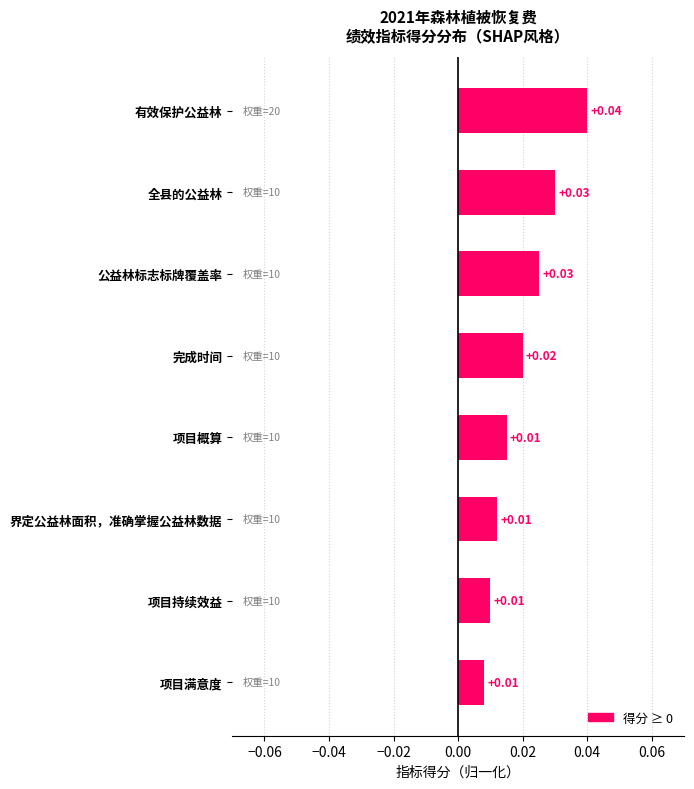

Between 完成时间 and 公益林标志标牌覆盖率, which is larger?

公益林标志标牌覆盖率